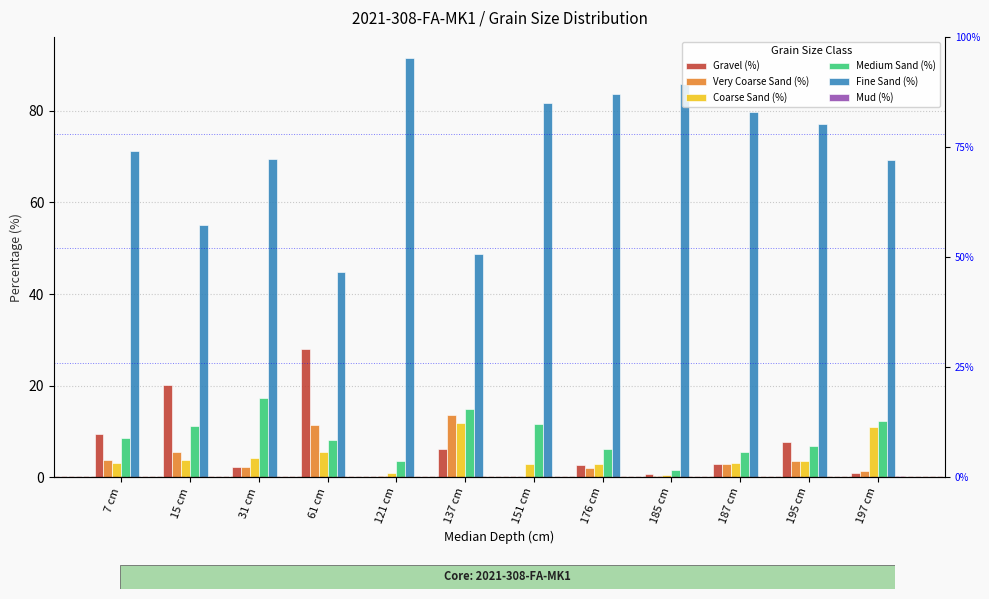

What is the spread (max minus min) of values at 176 cm?

83.6